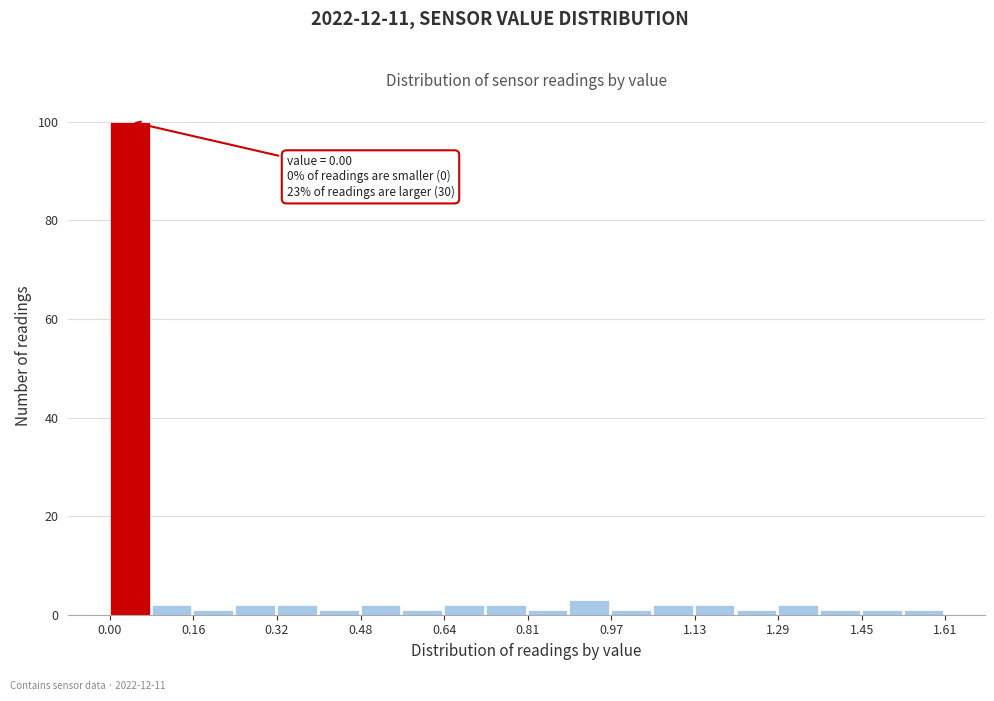

Which range on the x-axis has the tallest bar?

0.00 to 0.08